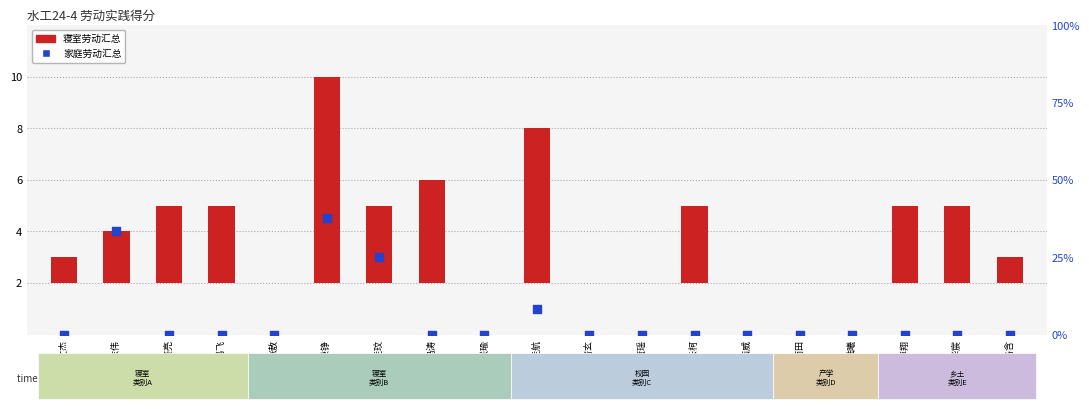

Which series contains the lowest Y value?

寝室劳动汇总